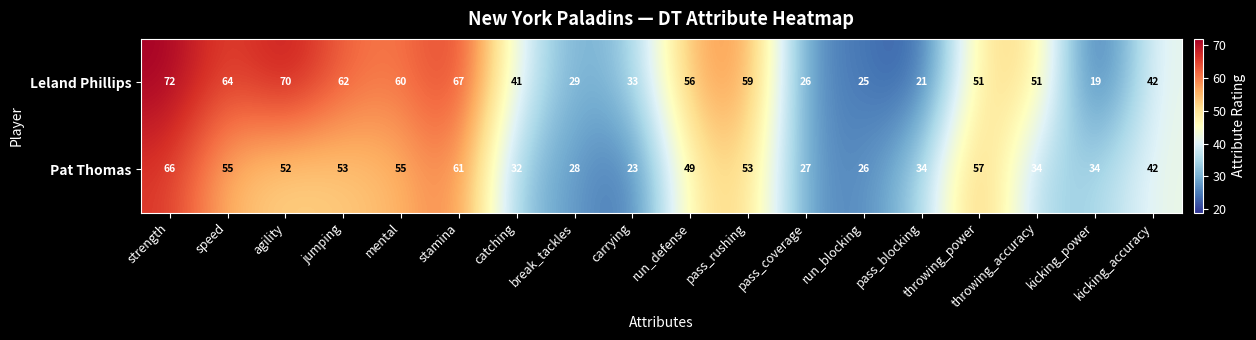

List the series in order of their peak value, highest first.

Leland Phillips, Pat Thomas